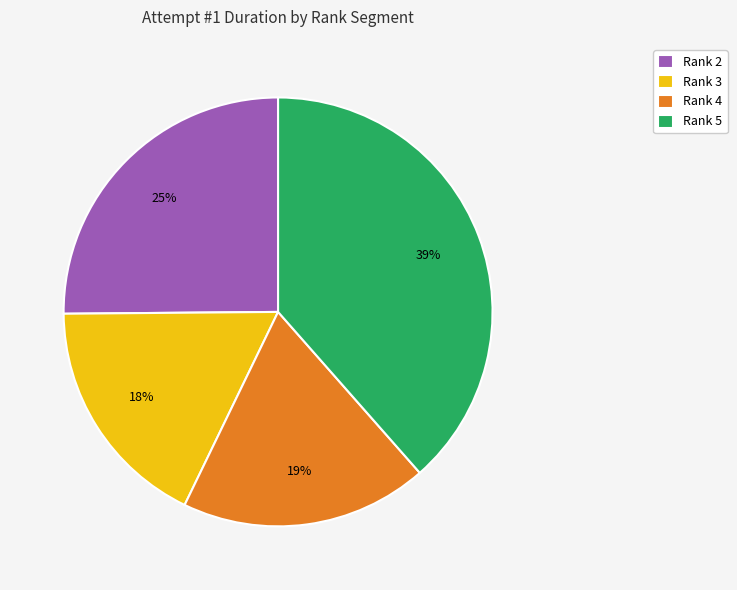

The Rank 3 slice represents 5% of the pie. True or false?

False